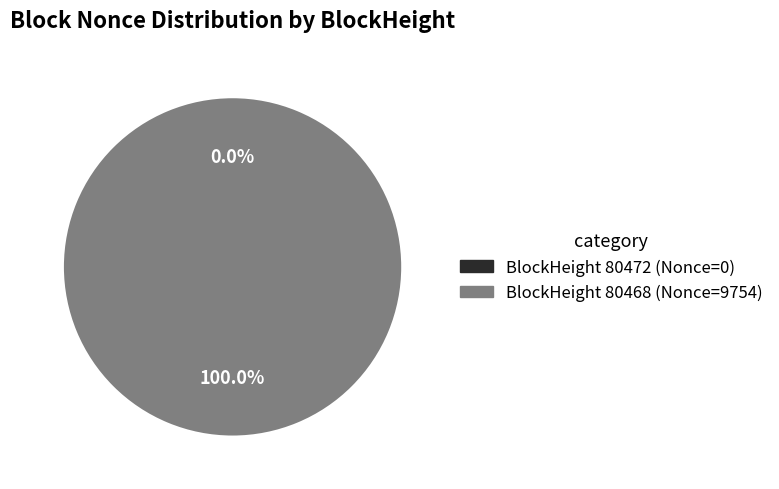

Does 80472 account for over 50% of the chart?

No